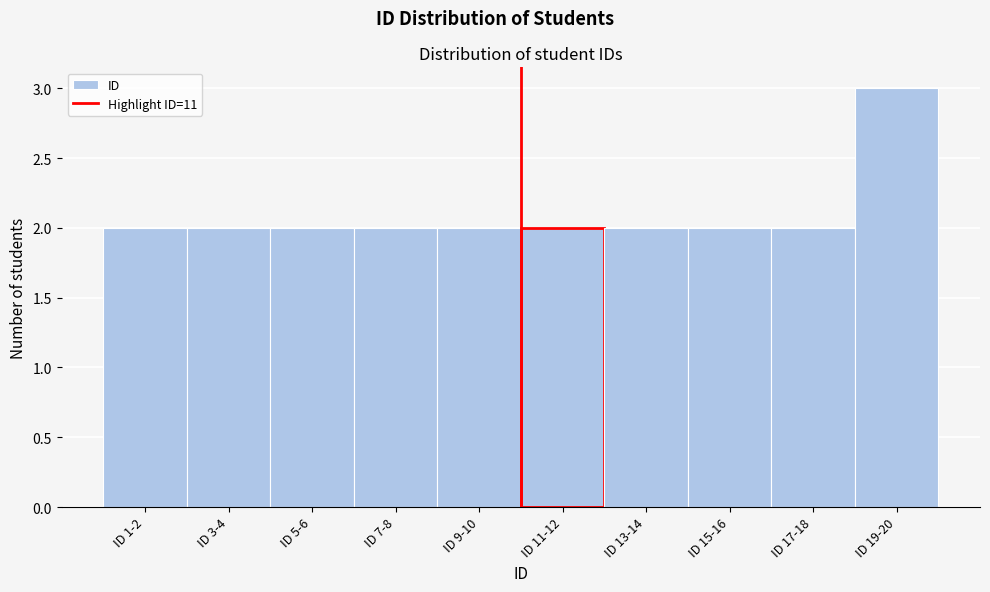

Reading left to right, what are all the values shown in this chart?

2	2	2	2	2	2	2	2	2	3